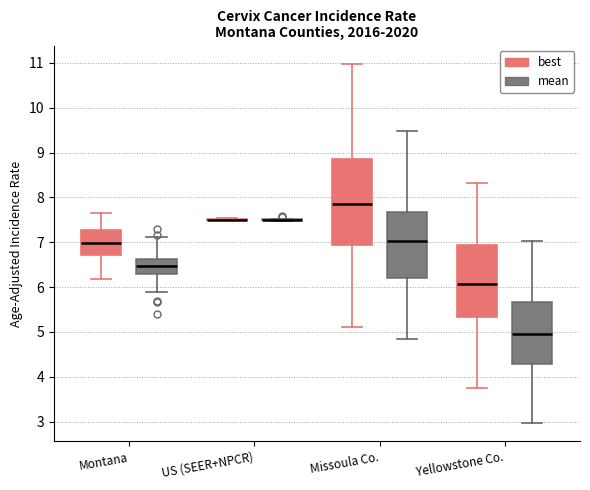

Reading left to right, transcribe this box plot: for each box, give where its median line is, the range the box spans, and where its two whiskers end, as read against the y-axis. The values are not printed on the chart, so give them approximately, as read against the axis.

Montana (best): median 7.0, box 6.7 to 7.3, whiskers 6.2 to 7.6
Montana (mean): median 6.5, box 6.3 to 6.6, whiskers 5.9 to 7.1
US (SEER+NPCR) (best): box collapsed to a line at 7.5, whiskers 7.5 to 7.5
US (SEER+NPCR) (mean): box collapsed to a line at 7.5, whiskers 7.5 to 7.5
Missoula Co. (best): median 7.9, box 6.9 to 8.8, whiskers 5.1 to 11.0
Missoula Co. (mean): median 7.0, box 6.2 to 7.7, whiskers 4.9 to 9.5
Yellowstone Co. (best): median 6.1, box 5.3 to 6.9, whiskers 3.7 to 8.3
Yellowstone Co. (mean): median 5.0, box 4.3 to 5.7, whiskers 3.0 to 7.0